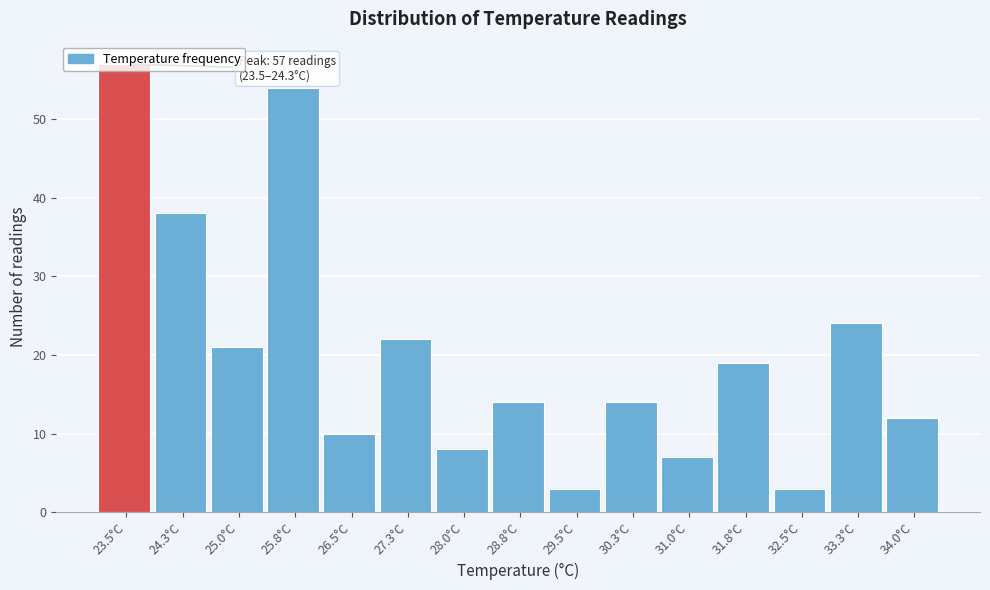

What is the change in value from 28.8°C to 31.0°C?

-7